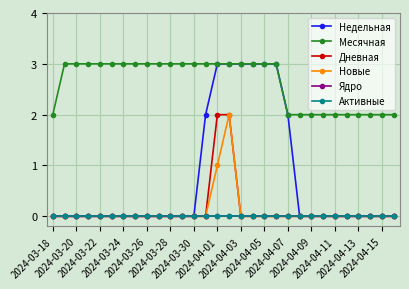

Is this an area chart (filled region under the line)?

No